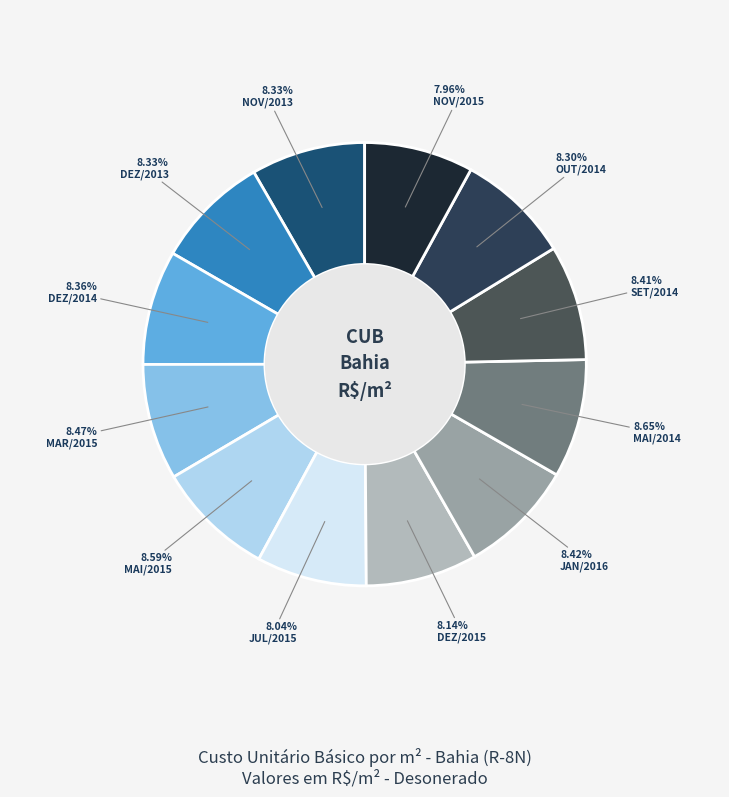

How many segments does this pie chart have?

12